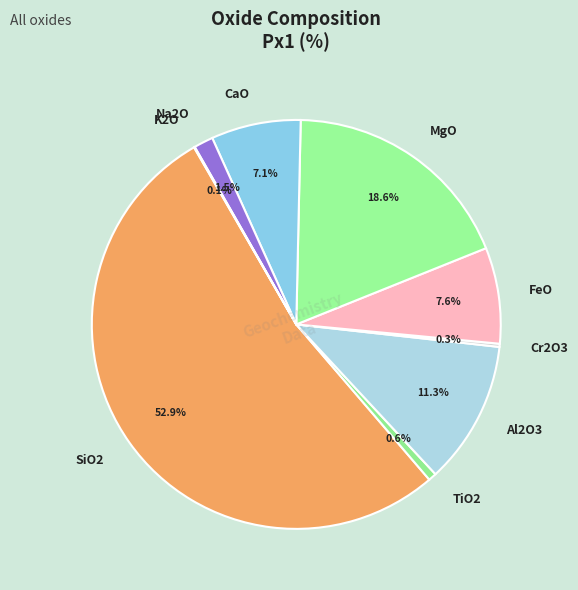

Which slice is the largest?

SiO2